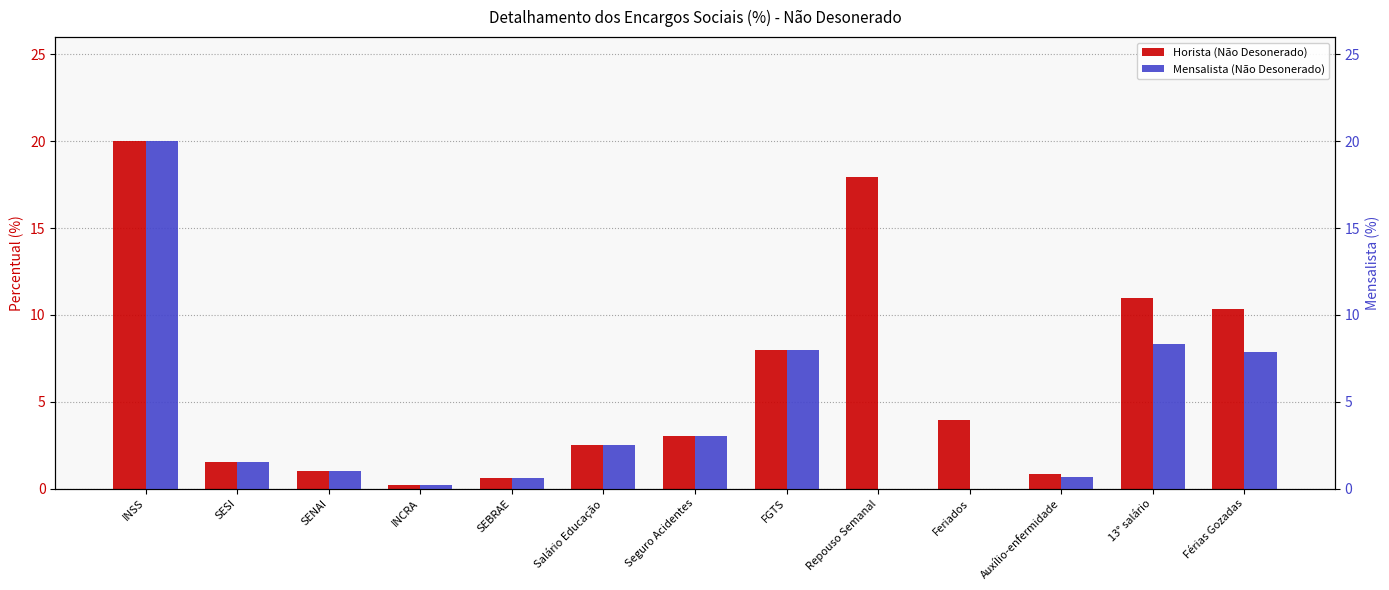

How many bars are there in total?

26